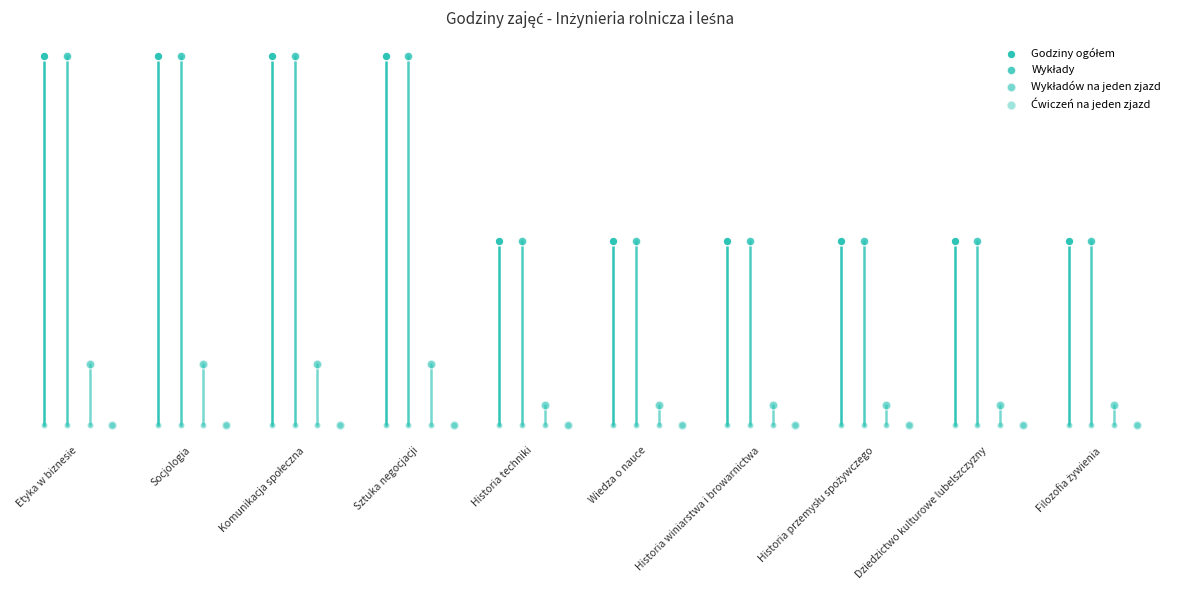

Which series has the largest Y range (max minus min)?

Godziny ogółem